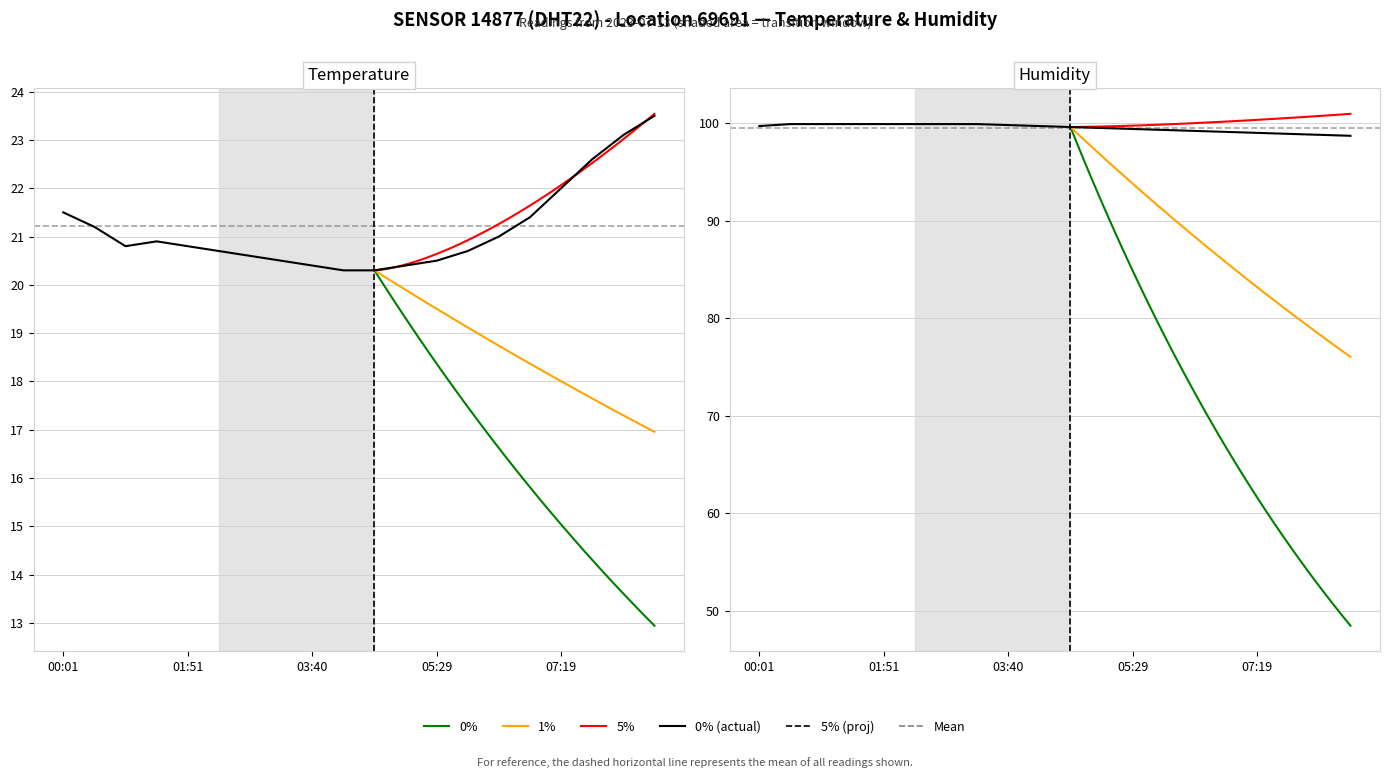

What is the value of the humidity point at the 2nd from the left?

99.9